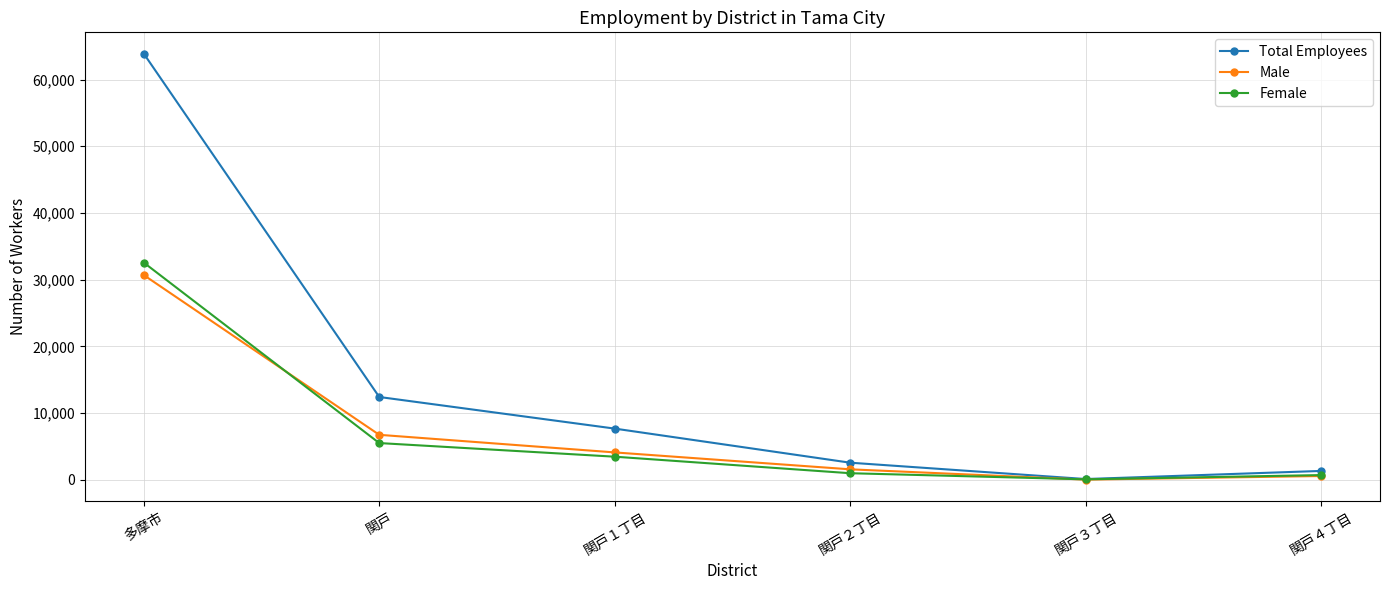

What are all the series names shown in the legend?

Total Employees, Male, Female